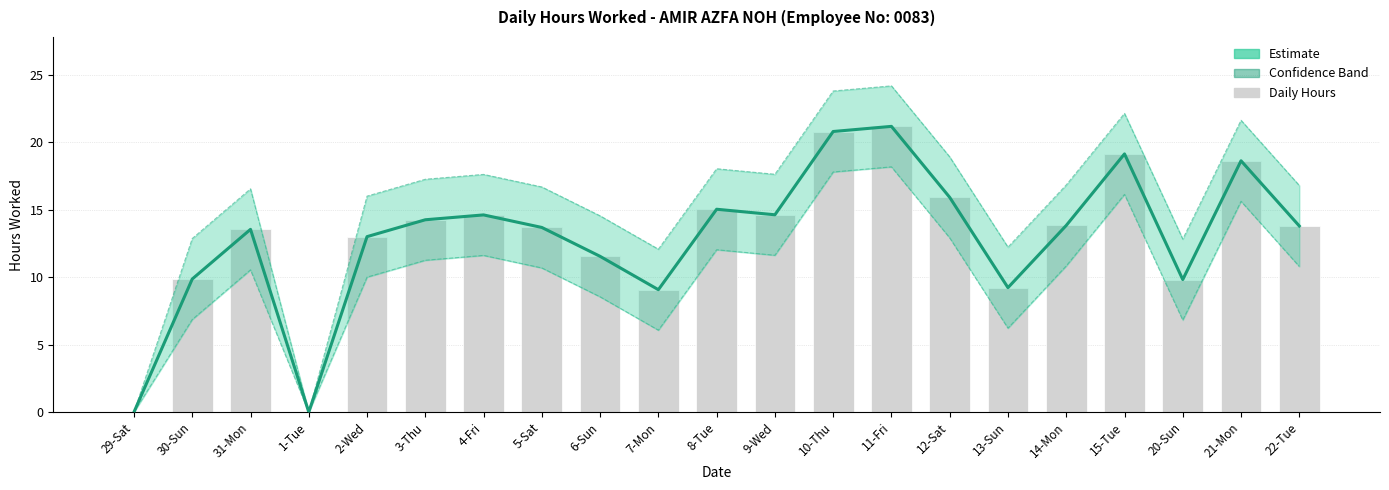

Rank the series by their average value, from lowest to highest.

Lower Bound, Hours Worked (Estimate), Upper Bound